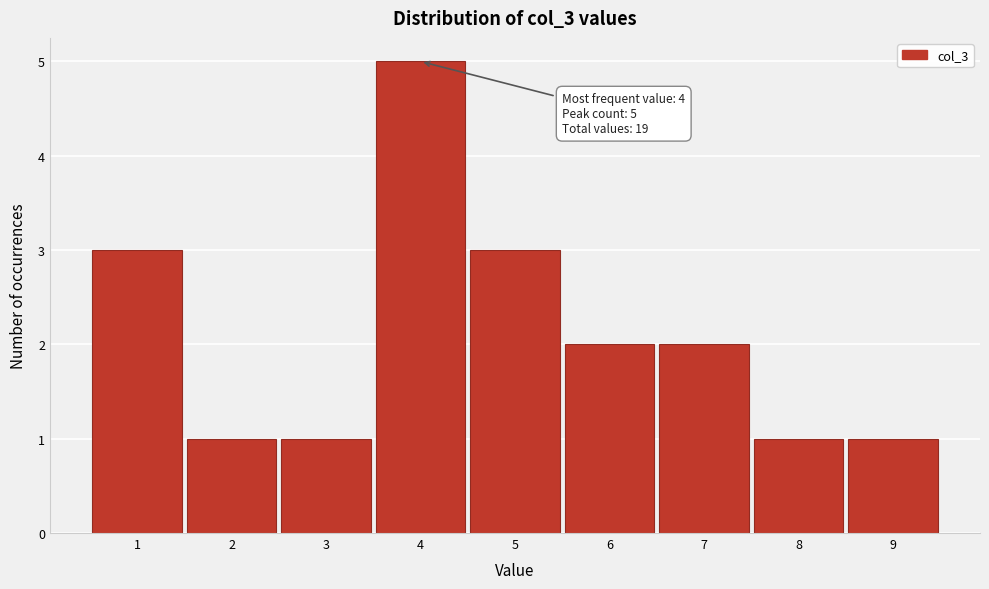

Over which range of the x-axis is the bar tallest?

3.5 to 4.5